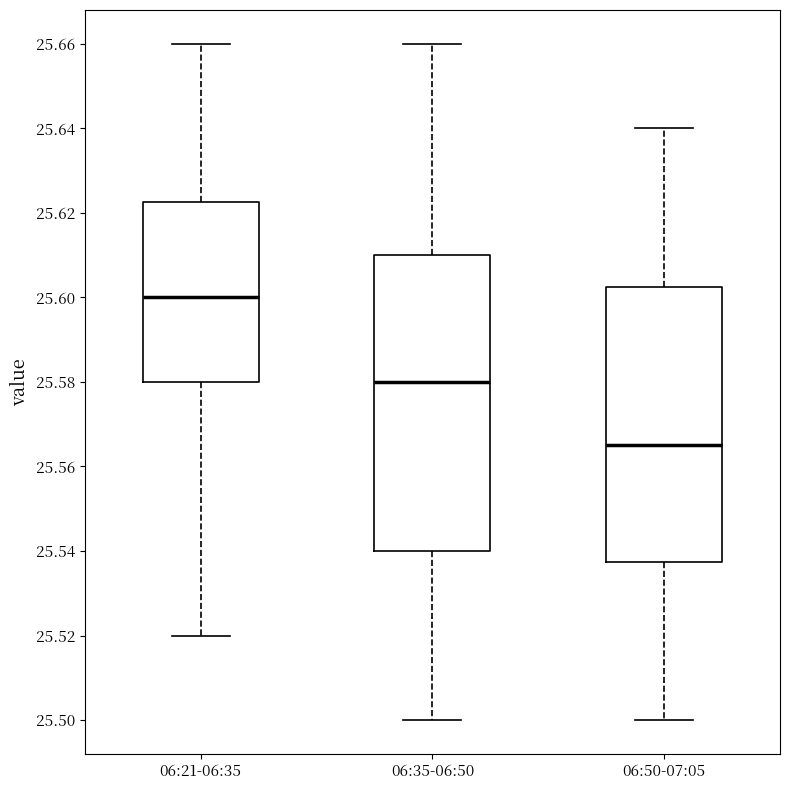

Reading left to right, transcribe this box plot: for each box, give where its median line is, the range the box spans, and where its two whiskers end, as read against the y-axis. The values are not printed on the chart, so give them approximately, as read against the axis.

06:21-06:35: median 25.600, box 25.580 to 25.622, whiskers 25.520 to 25.660
06:35-06:50: median 25.580, box 25.540 to 25.610, whiskers 25.500 to 25.660
06:50-07:05: median 25.566, box 25.538 to 25.602, whiskers 25.500 to 25.640